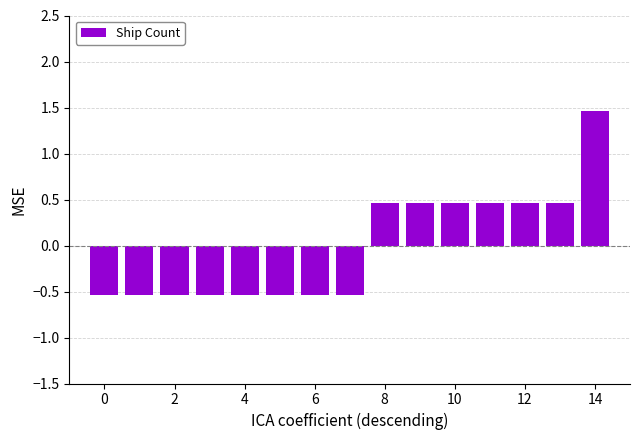

What is the value of the 3rd bar from the left?

-0.5